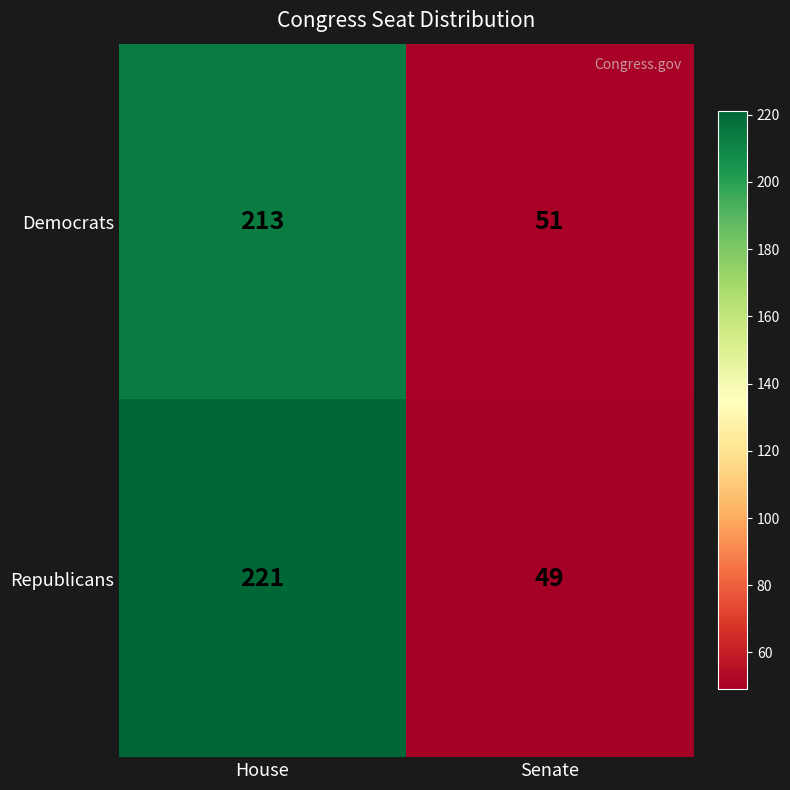

Which series has the largest range (max minus min)?

Republicans